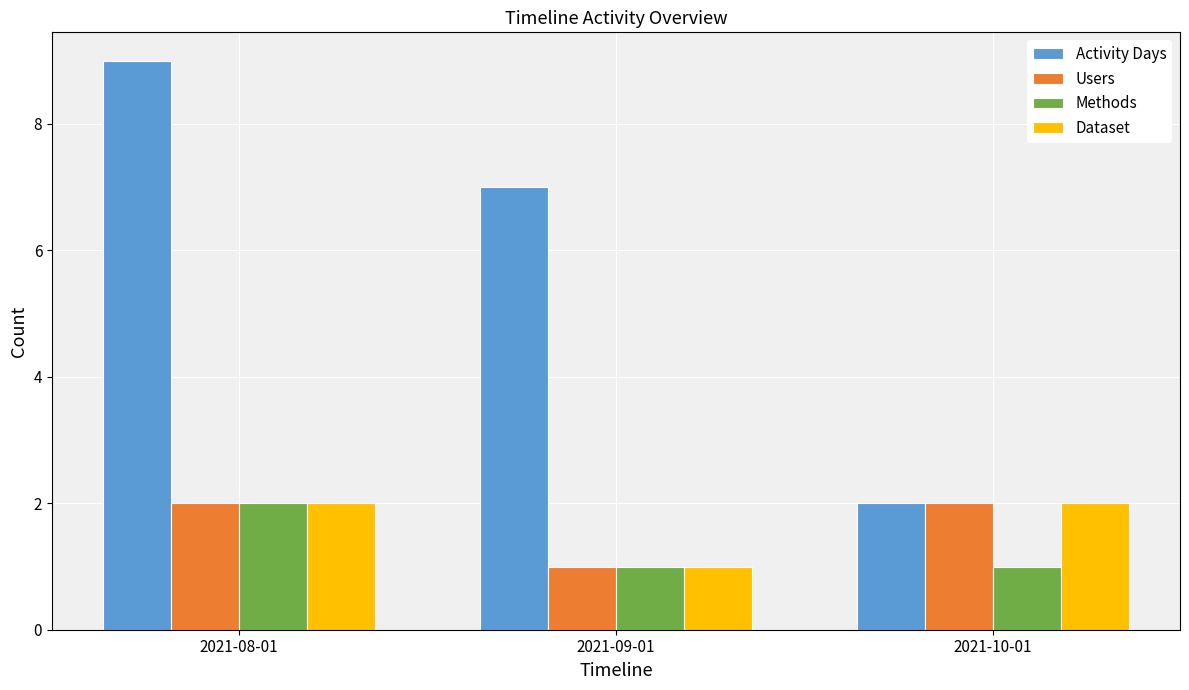

What is the sum of the Methods values at 2021-08-01 and 2021-09-01?

3